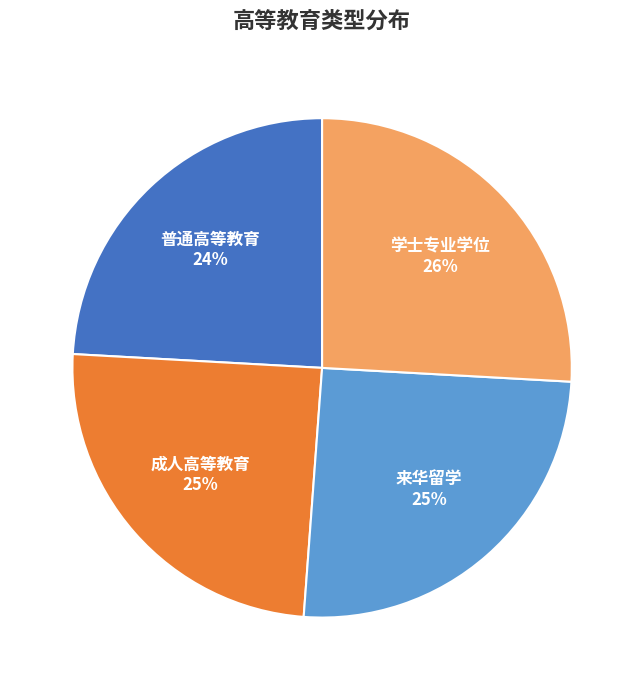

Approximately how many times larger is the value at 学士专业学位 compared to 成人高等教育?

1.0